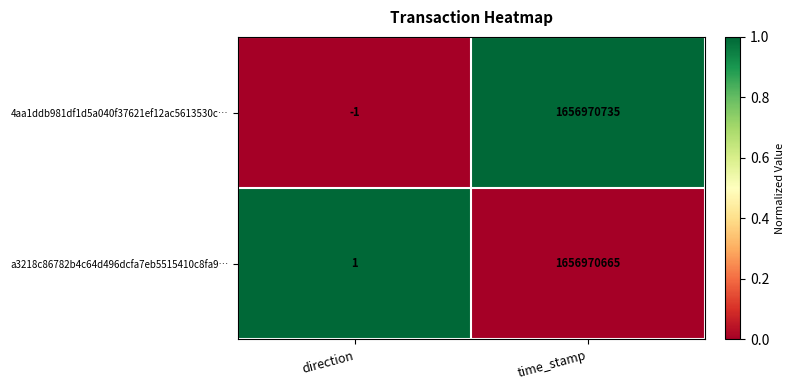

What is the difference between the a3218c86782b4c64d496dcfa7eb5515410c8fa9… values at direction and time_stamp?

1656970664